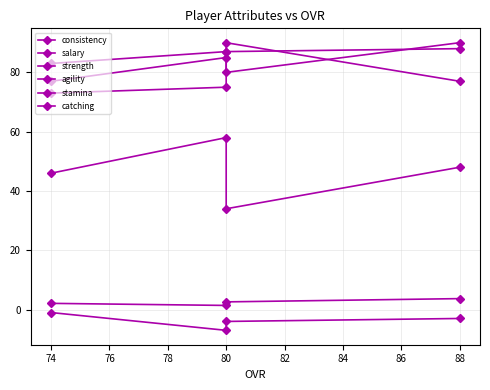

What is the total value across all series at 80?

299.4